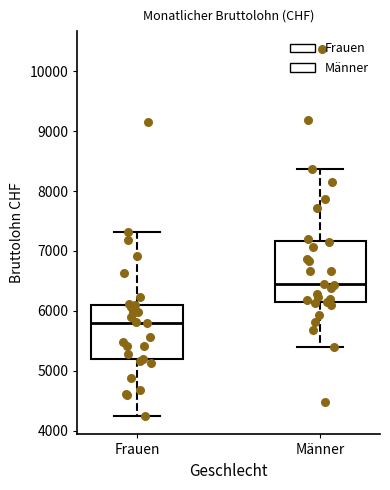

Reading left to right, transcribe this box plot: for each box, give where its median line is, the range the box spans, and where its two whiskers end, as read against the y-axis. The values are not printed on the chart, so give them approximately, as read against the axis.

Frauen: median 5800, box 5200 to 6100, whiskers 4200 to 7300
Männer: median 6400, box 6100 to 7200, whiskers 5400 to 8400